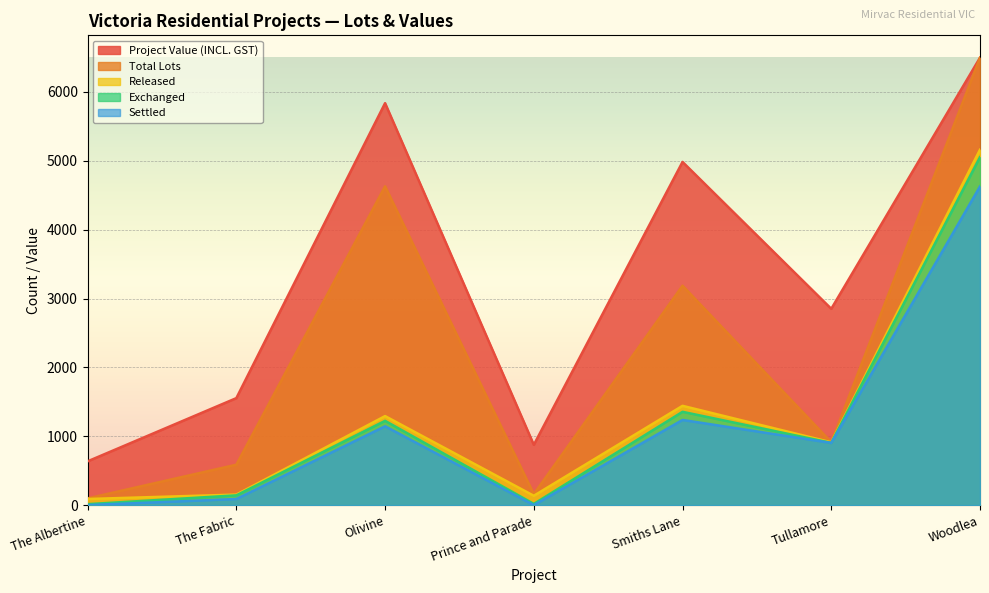

At which label does Exchanged reach its peak?

Woodlea